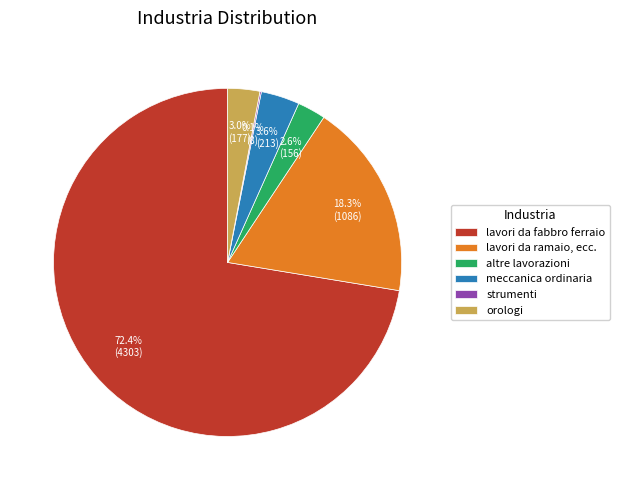

True or false: meccanica ordinaria accounts for 4% of the total.

True